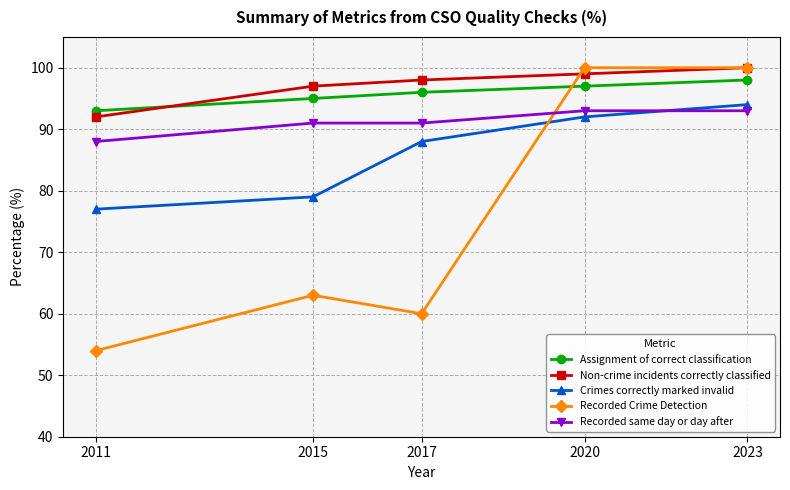

At which category does the chart reach its minimum across all series?

2011